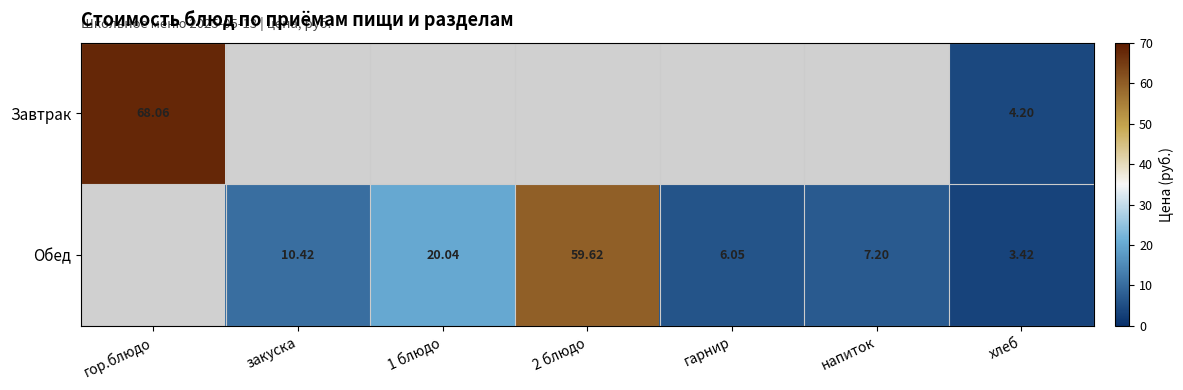

Is the value of Обед at 2 блюдо greater than the value of Завтрак at гор.блюдо?

No